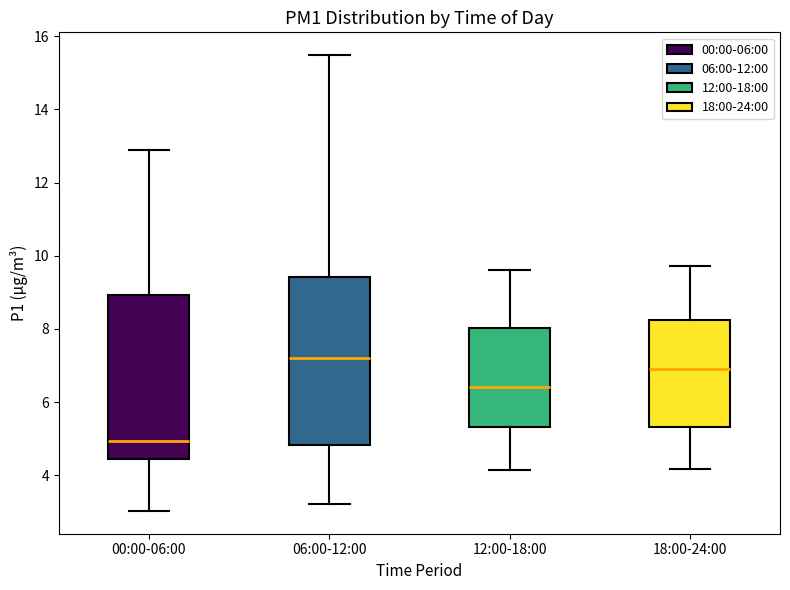

Which box has the highest median line?

06:00-12:00